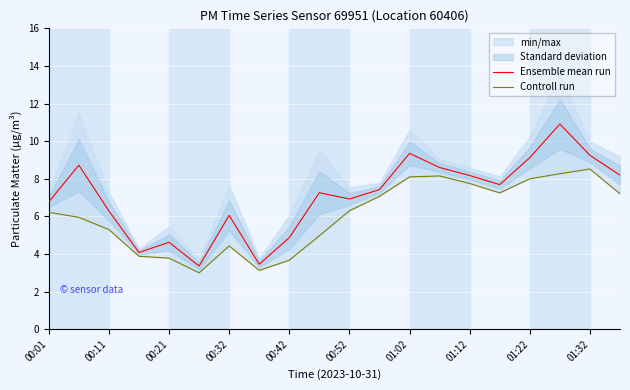

True or false: Controll run has more than 0 interior local peaks.

True